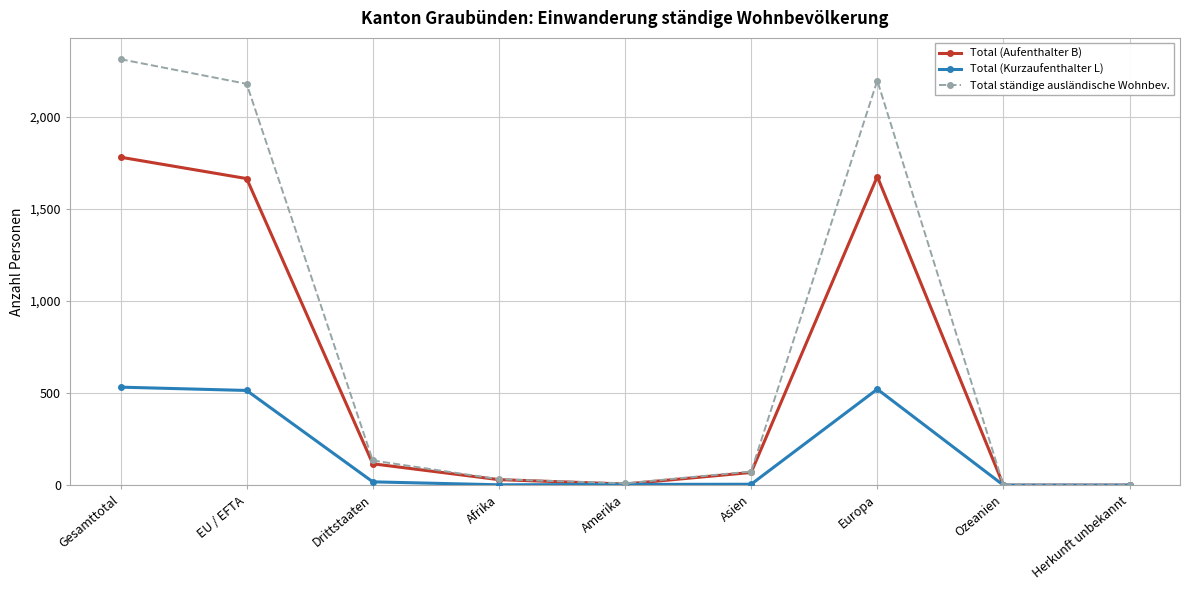

At which category is the sum across all series the highest?

Gesamttotal